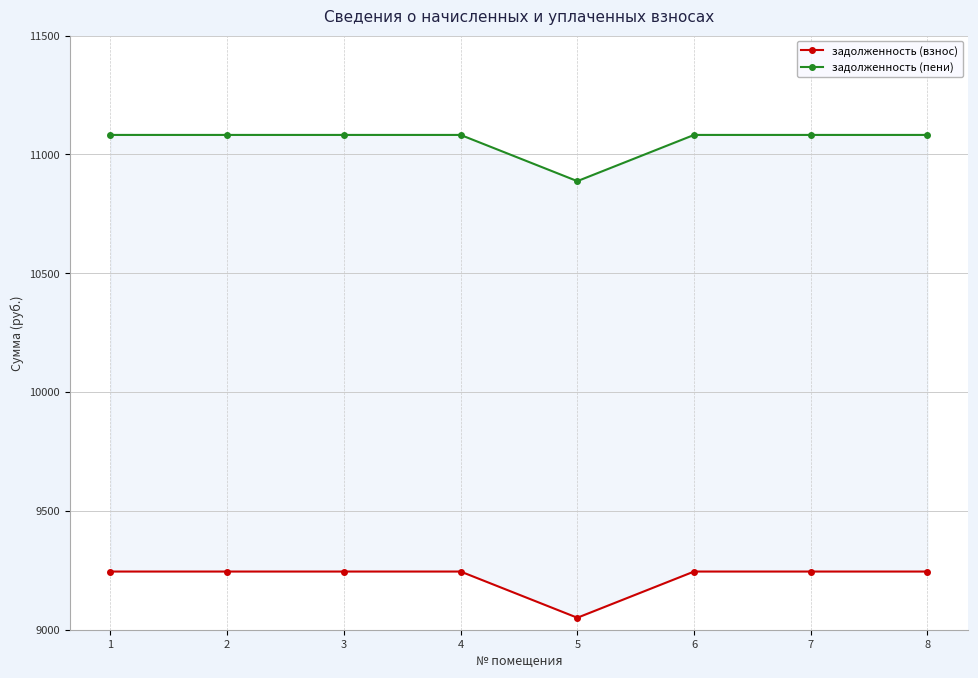

Which category has the highest value across all series?

1